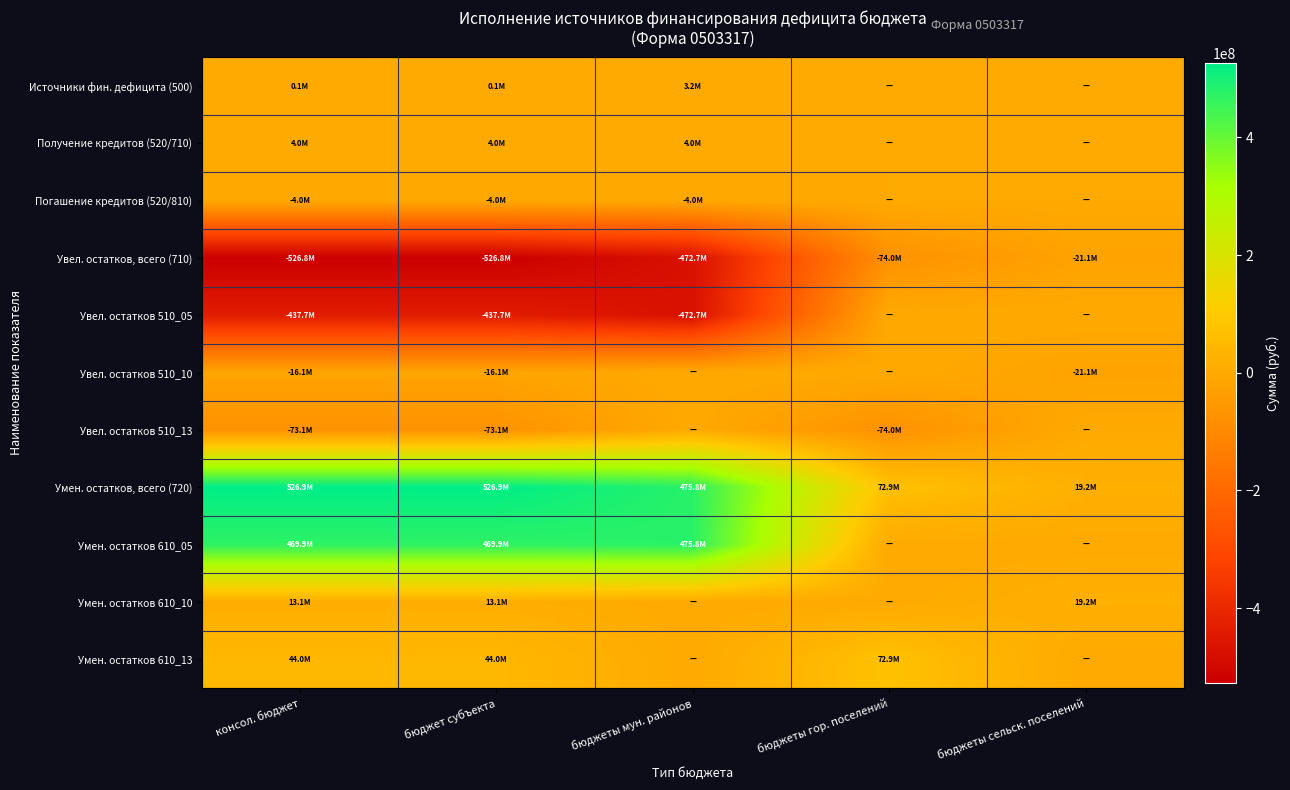

What is the smallest value displayed?

-526837940.7